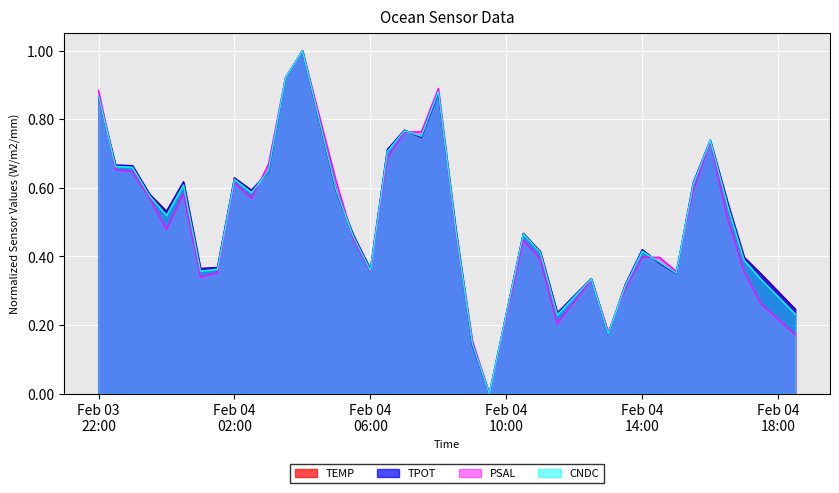

What is the greatest value displayed?

1.0